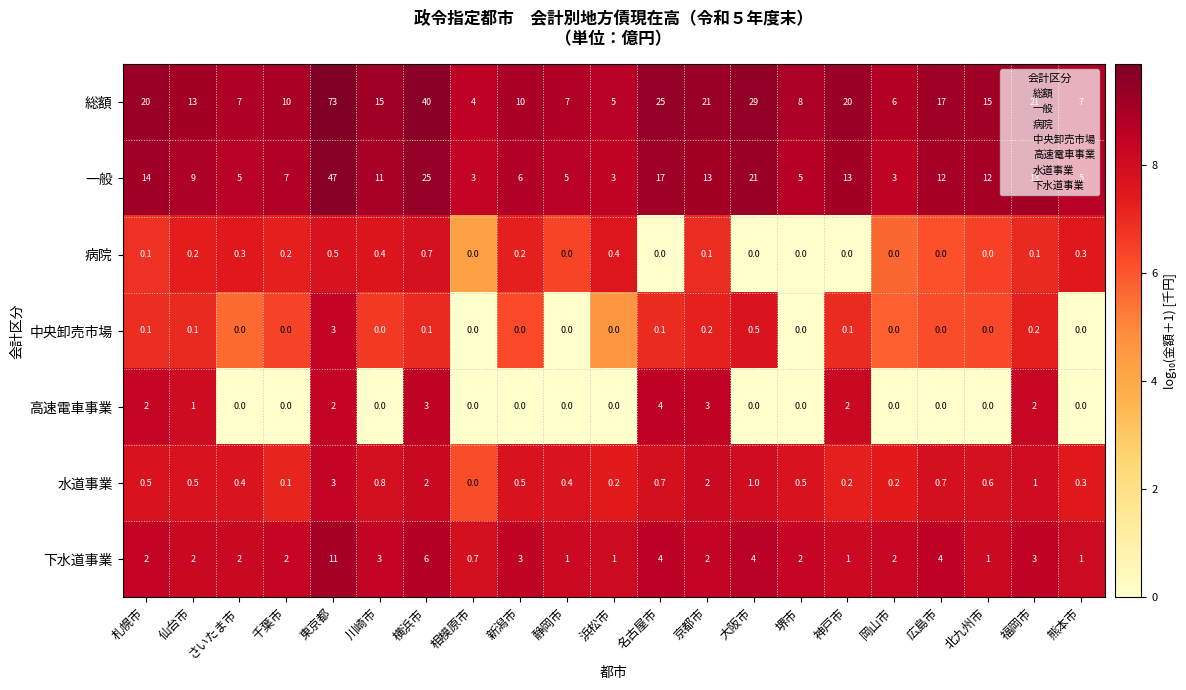

What is the difference between the highest and lowest values at 千葉市?

10.0